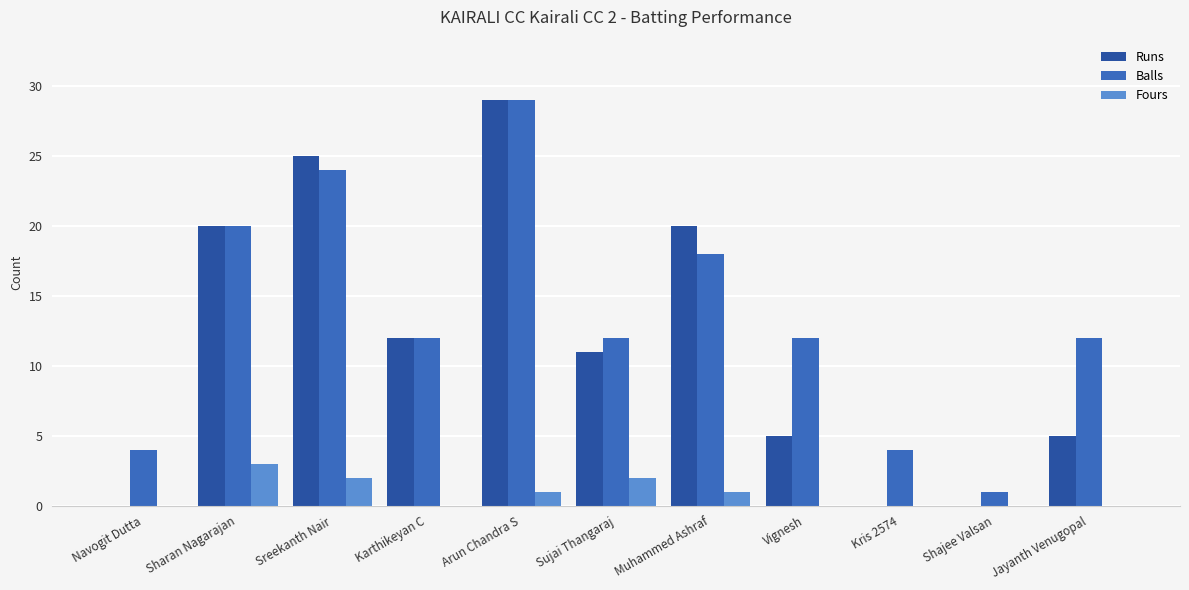

What is the total value across all series at Shajee Valsan?

1